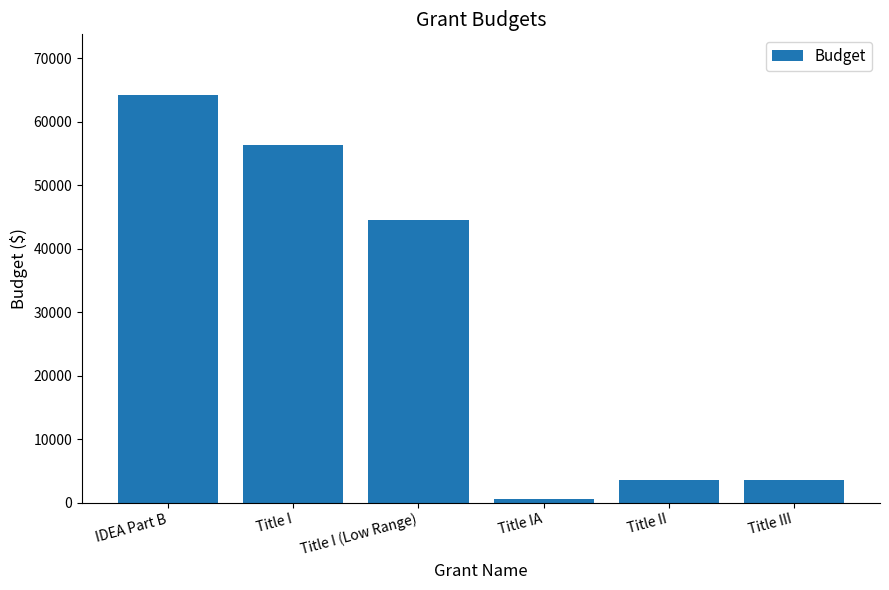

What is the maximum value shown in the chart?

64160.0